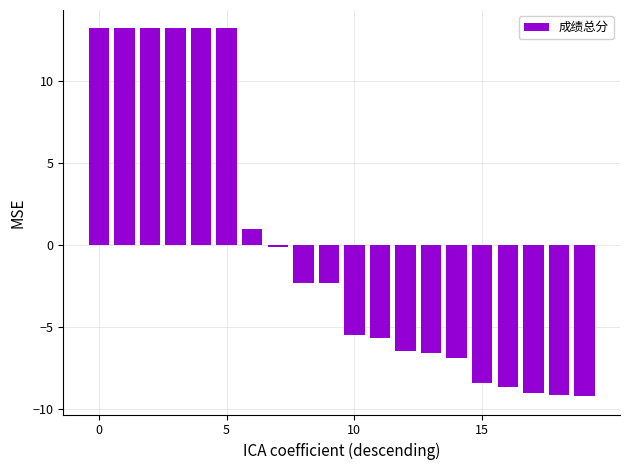

How many data points are less than -2?

12